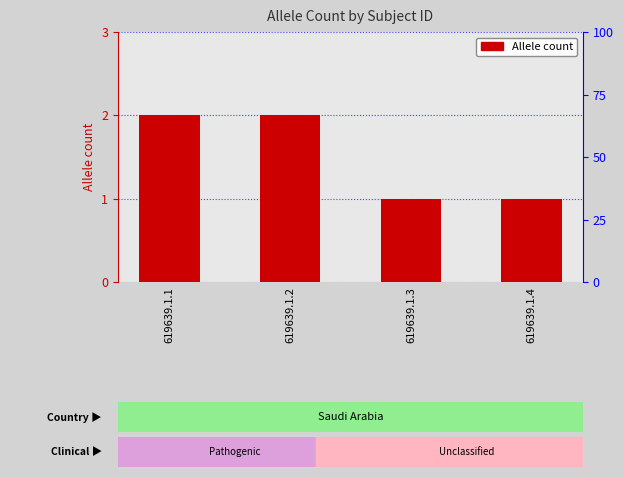

How many values are below 2?

2